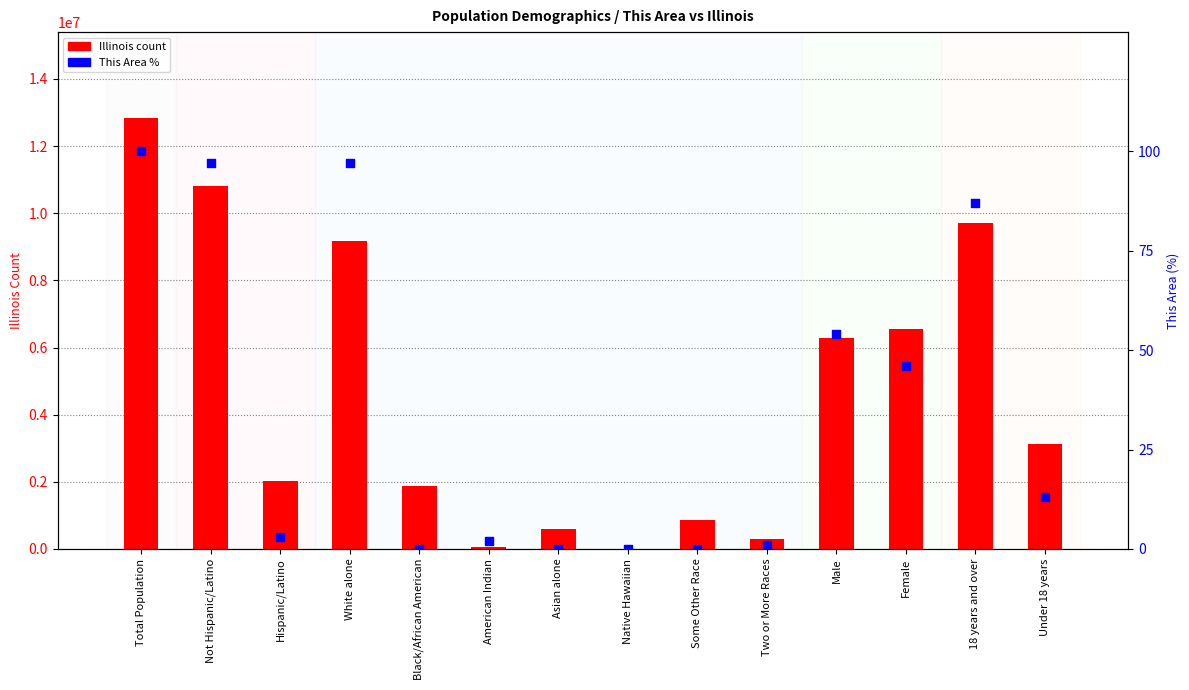

Which series has the largest total across all categories?

Illinois count